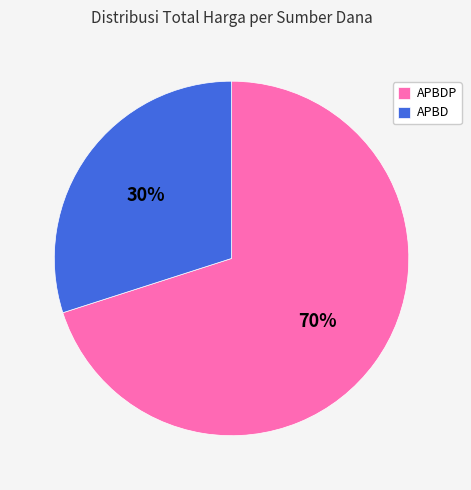

Which has a higher value, APBDP or APBD?

APBDP